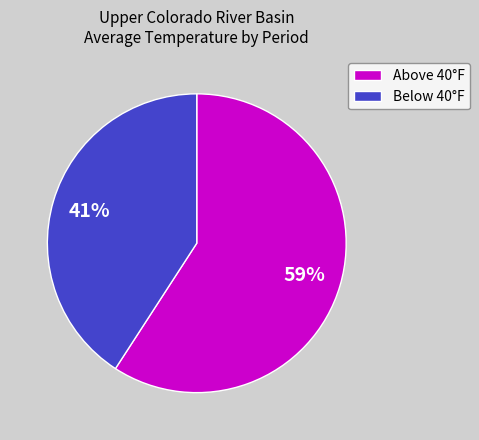

The Below 40°F slice represents 56% of the pie. True or false?

False